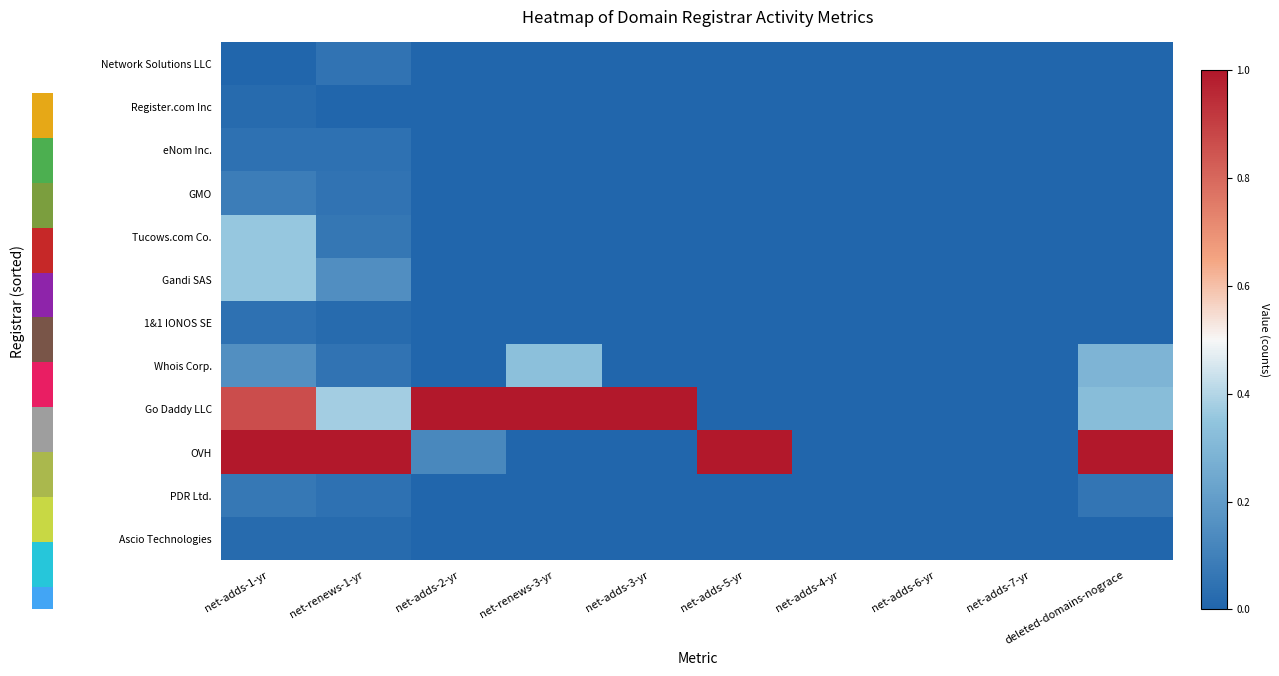

Which category has the highest value across all series?

net-adds-2-yr